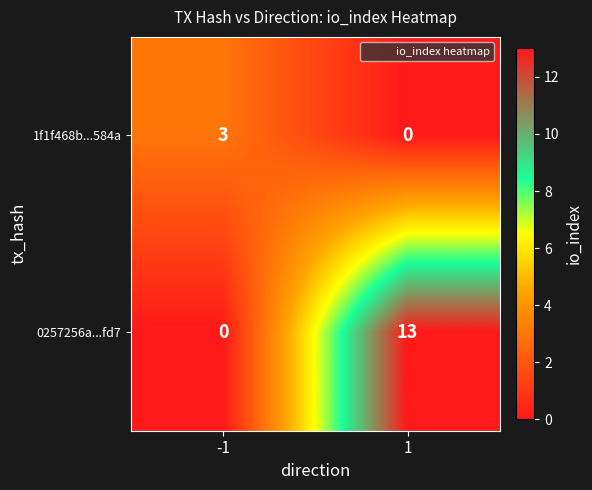

At -1, list the series in order from largest to smallest.

1f1f468b...584a, 0257256a...fd7